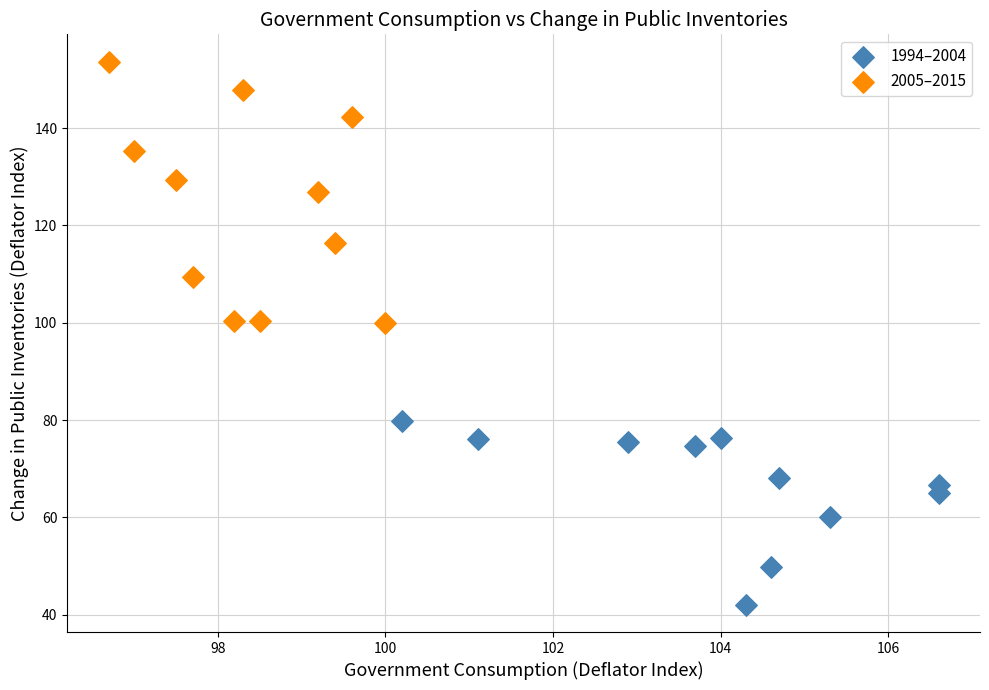

Which series reaches the minimum Y coordinate?

1994–2004